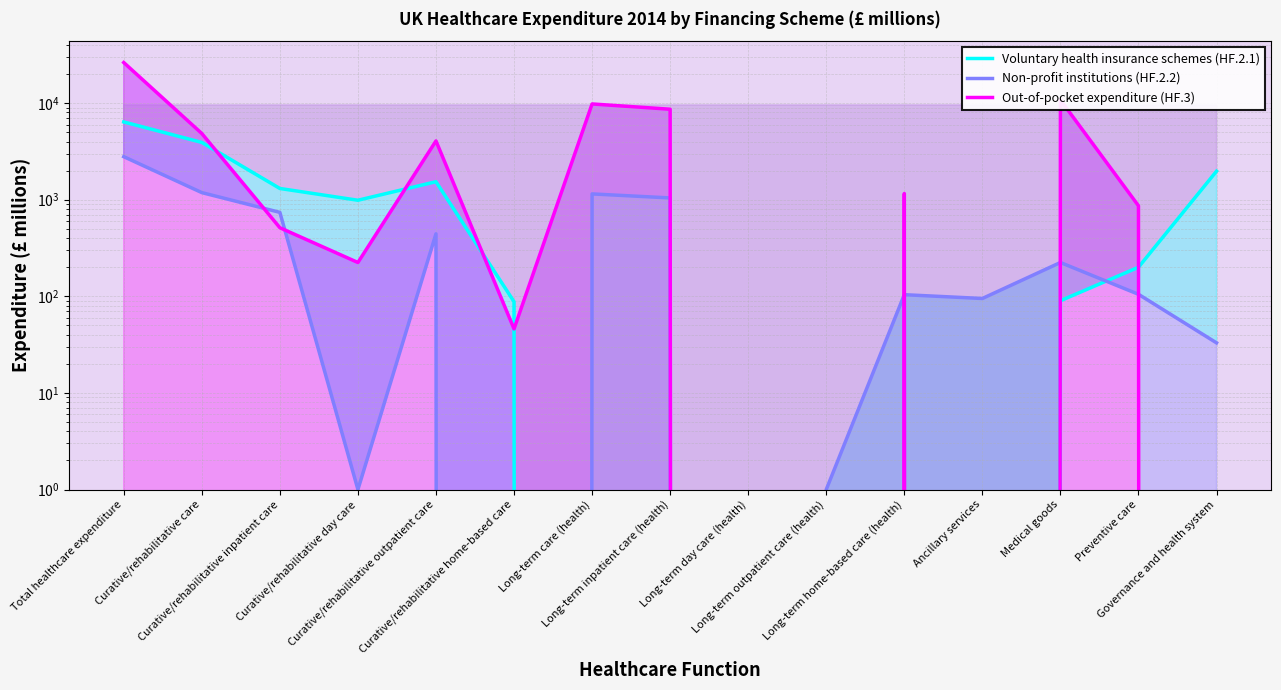

What is the difference between the maximum and minimum values in the Non-profit institutions (HF.2.2) series?

2791